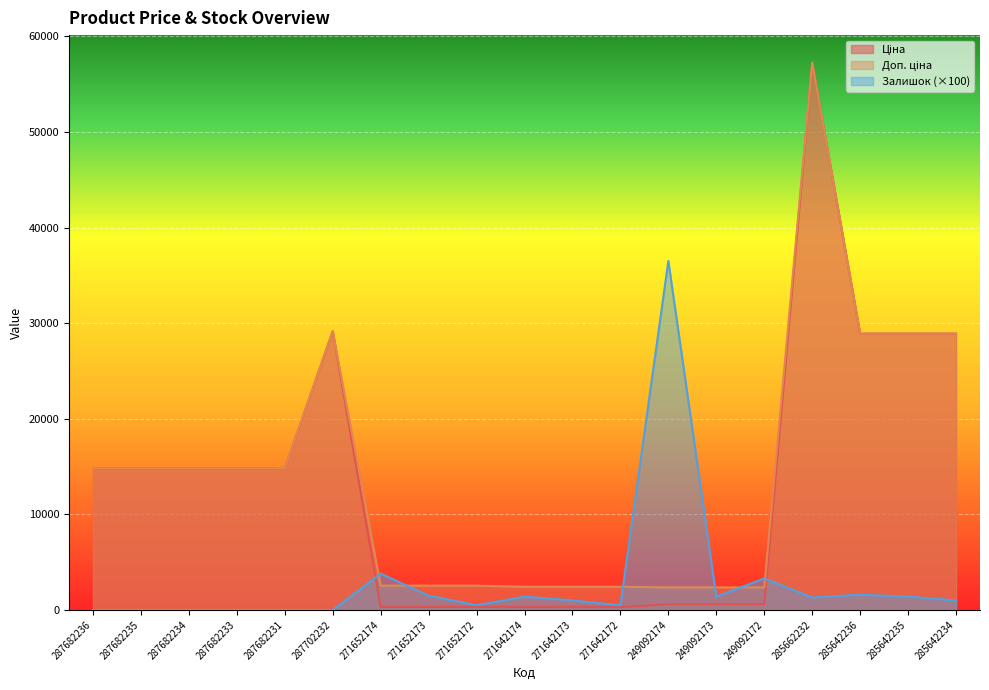

True or false: Доп. ціна and Ціна cross at least once.

False